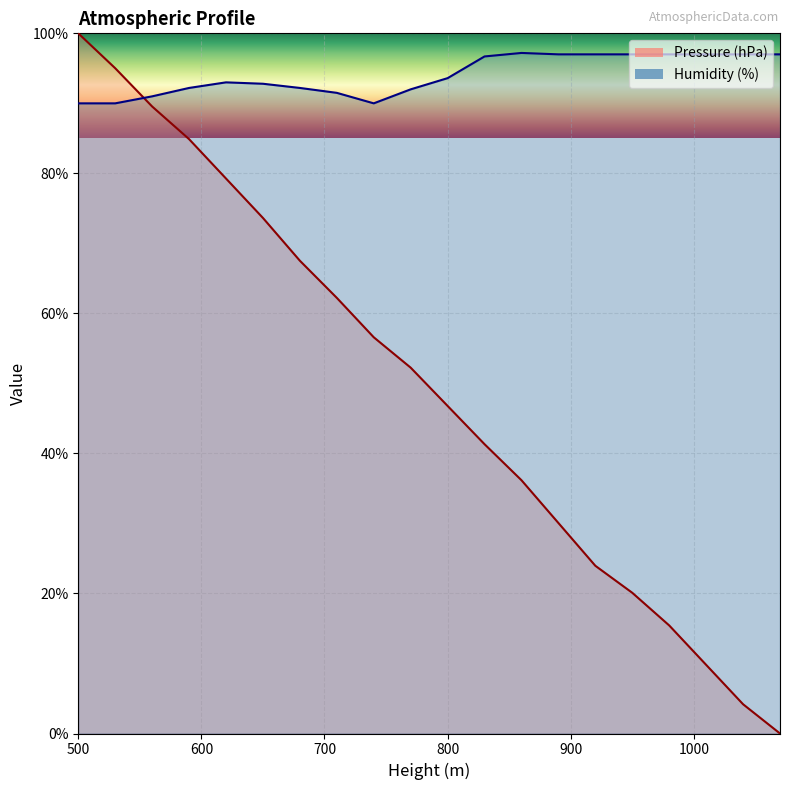

Reading right to left, list all the values displayed in this chart.

Pressure (hPa): 1070=0.0	1040=4.2	1010=9.8	980=15.4	950=20.1	920=24.0	890=30.1	860=36.2	830=41.3	800=46.8	770=52.3	740=56.6	710=62.2	680=67.5	650=73.6	620=79.3	590=84.9	560=89.5	530=95.0	500=100.0
Humidity (%): 1070=97.0	1040=97.0	1010=97.0	980=97.0	950=97.0	920=97.0	890=97.0	860=97.2	830=96.7	800=93.6	770=92.0	740=90.0	710=91.5	680=92.2	650=92.8	620=93.0	590=92.2	560=91.0	530=90.0	500=90.0